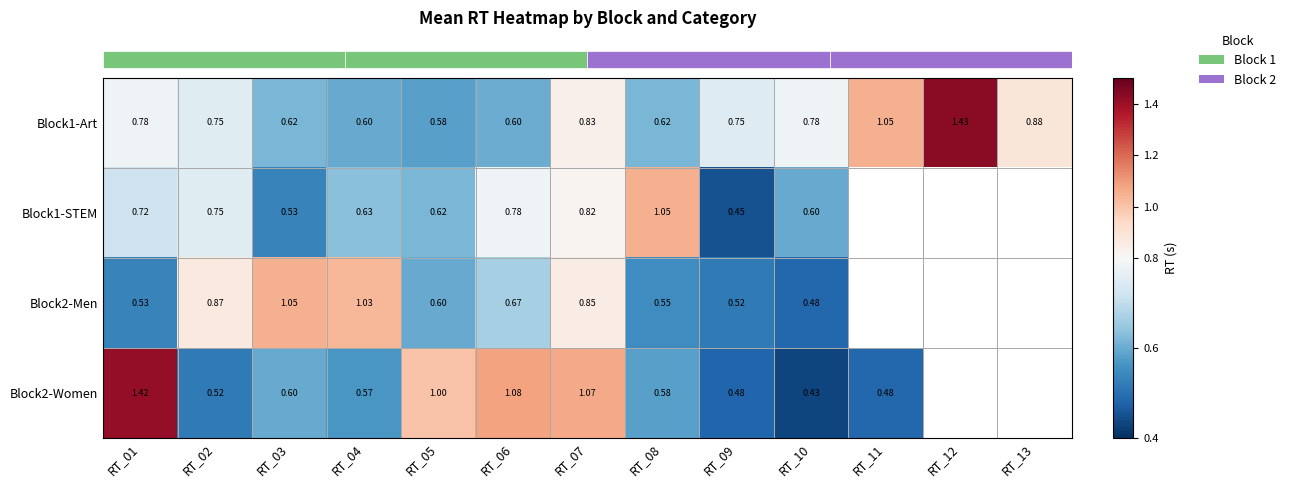

Which label corresponds to the largest value in the chart?

RT_12